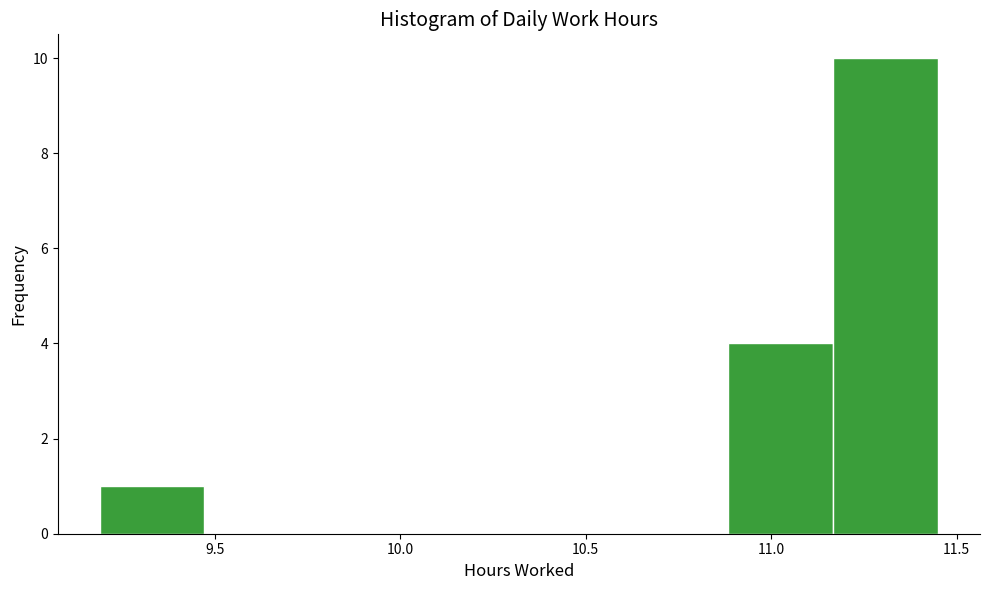

Reading left to right, transcribe this chart: for each bar, give the range it covers on the x-axis and its height. Neither the bar edges nor the heights are printed on the chart, so give them approximately, as read against the axes.

9.20 to 9.45: 1
9.45 to 9.75: 0
9.75 to 10.05: 0
10.05 to 10.30: 0
10.30 to 10.60: 0
10.60 to 10.90: 0
10.90 to 11.15: 4
11.15 to 11.45: 10